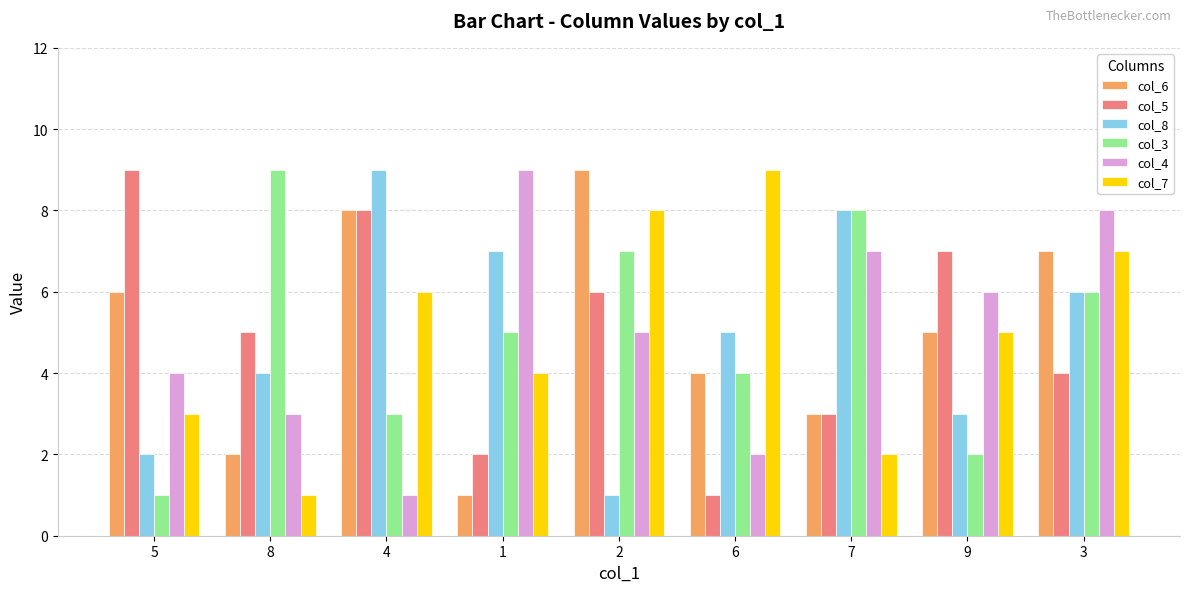

What is the maximum value for col_7?

9